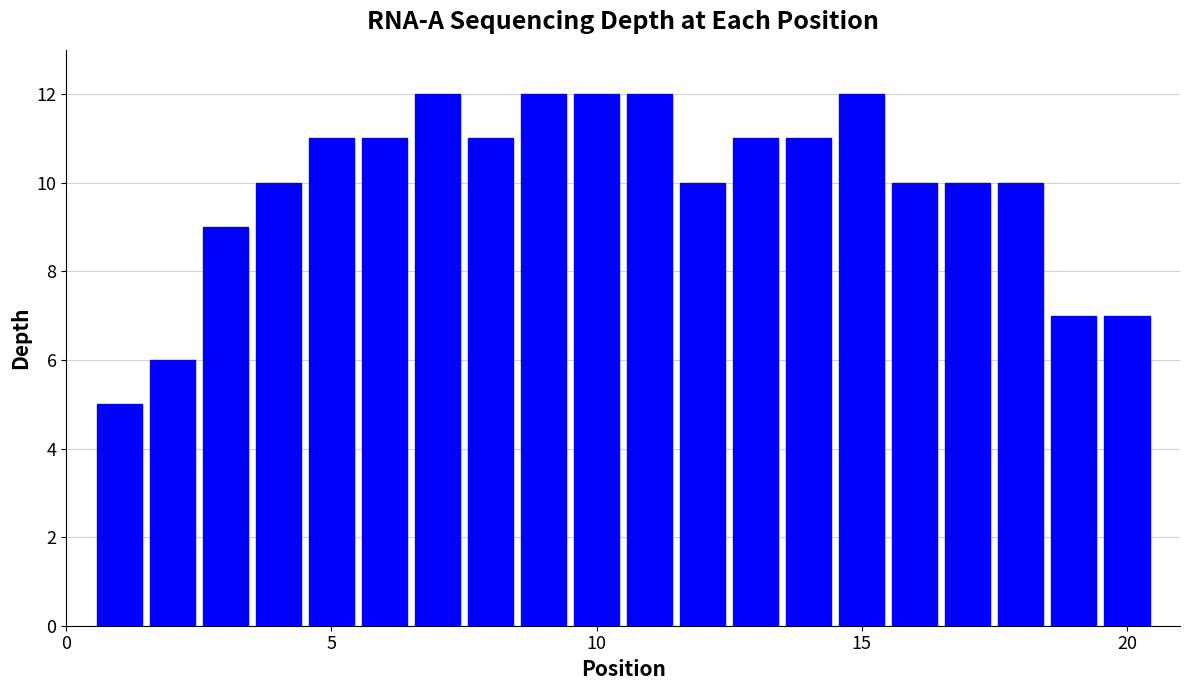

What is the sum of all values?

199